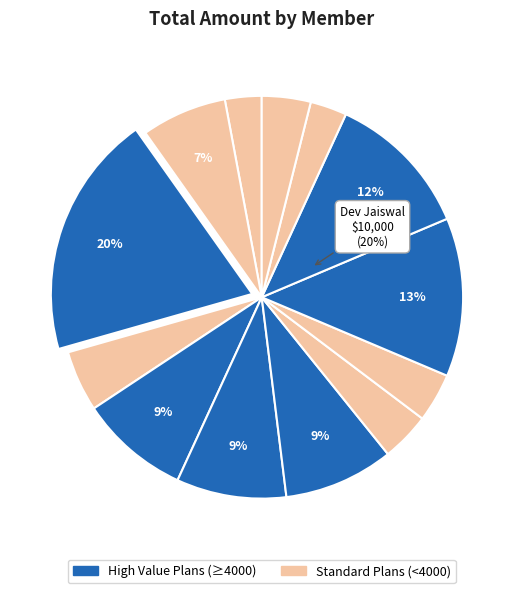

Count the number of slices in the pie.

13